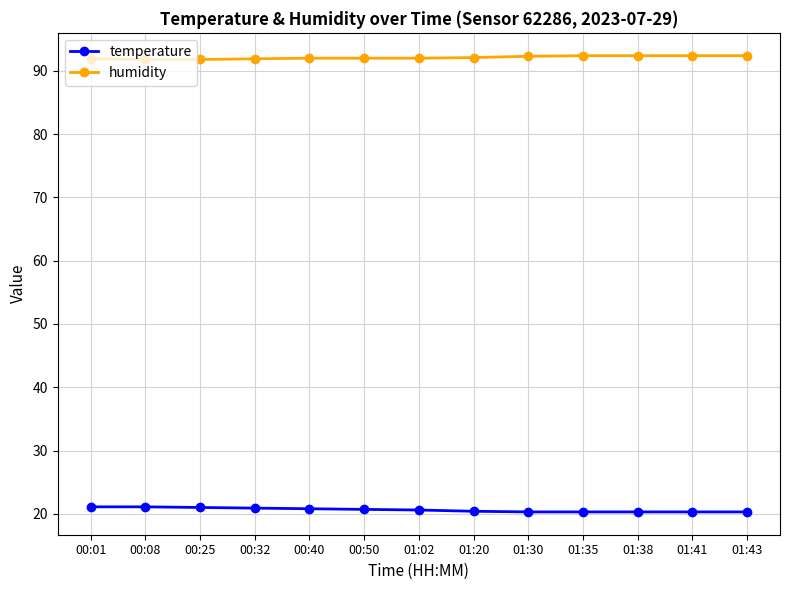

True or false: temperature and humidity cross at least once.

False